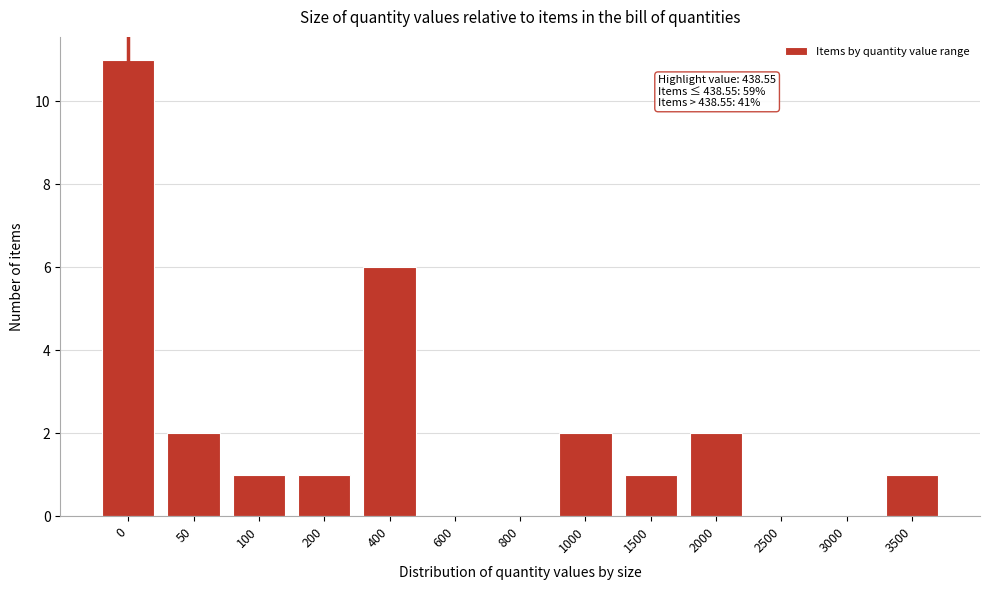

Reading left to right, transcribe all the data shown in this chart.

0=11	50=2	100=1	200=1	400=6	600=0	800=0	1000=2	1500=1	2000=2	2500=0	3000=0	3500=1